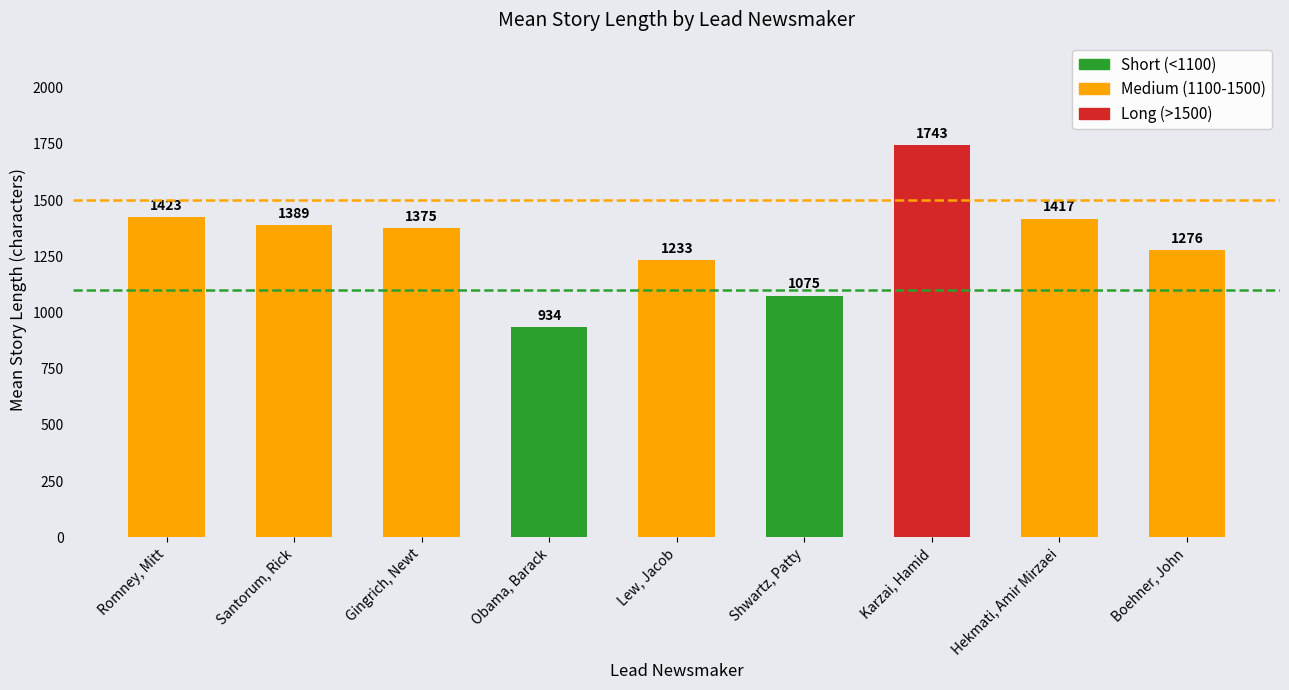

How many categories are shown in the chart?

9